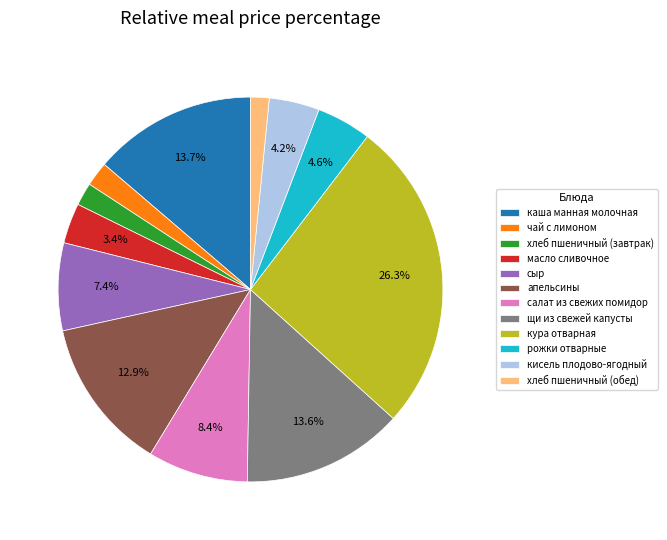

Is it true that салат из свежих помидор is 1% of the pie?

False